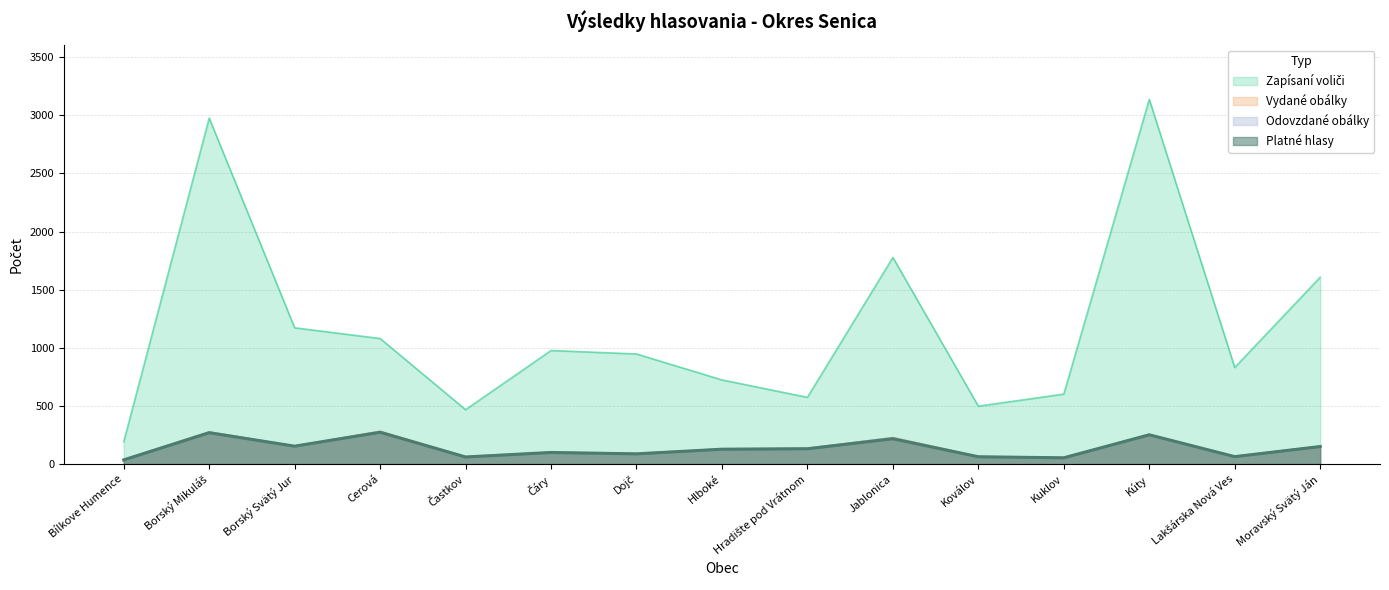

The Platné hlasy series shows 34 at Častkov. True or false?

False